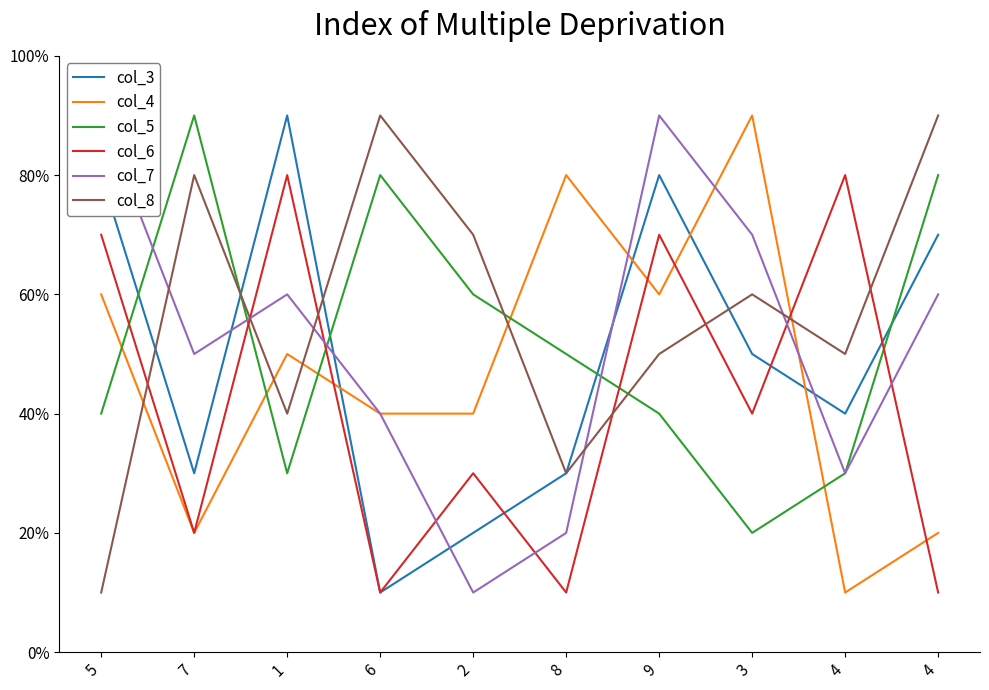

Does the chart have visible grid lines?

No